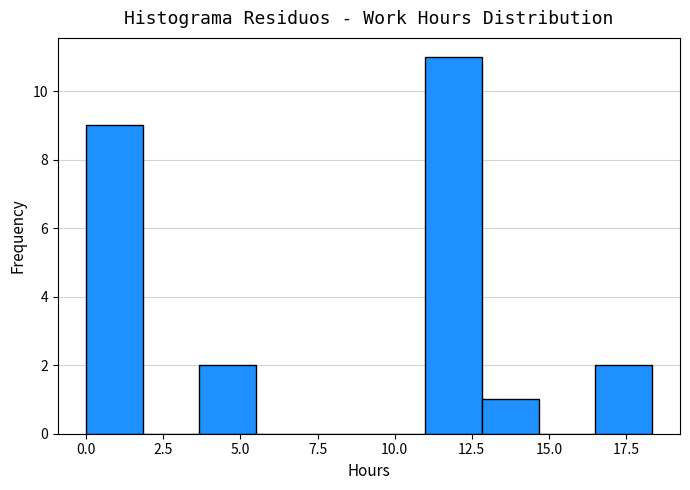

Read against the x-axis, roughly where is the centre of the tallest bar?

12.0